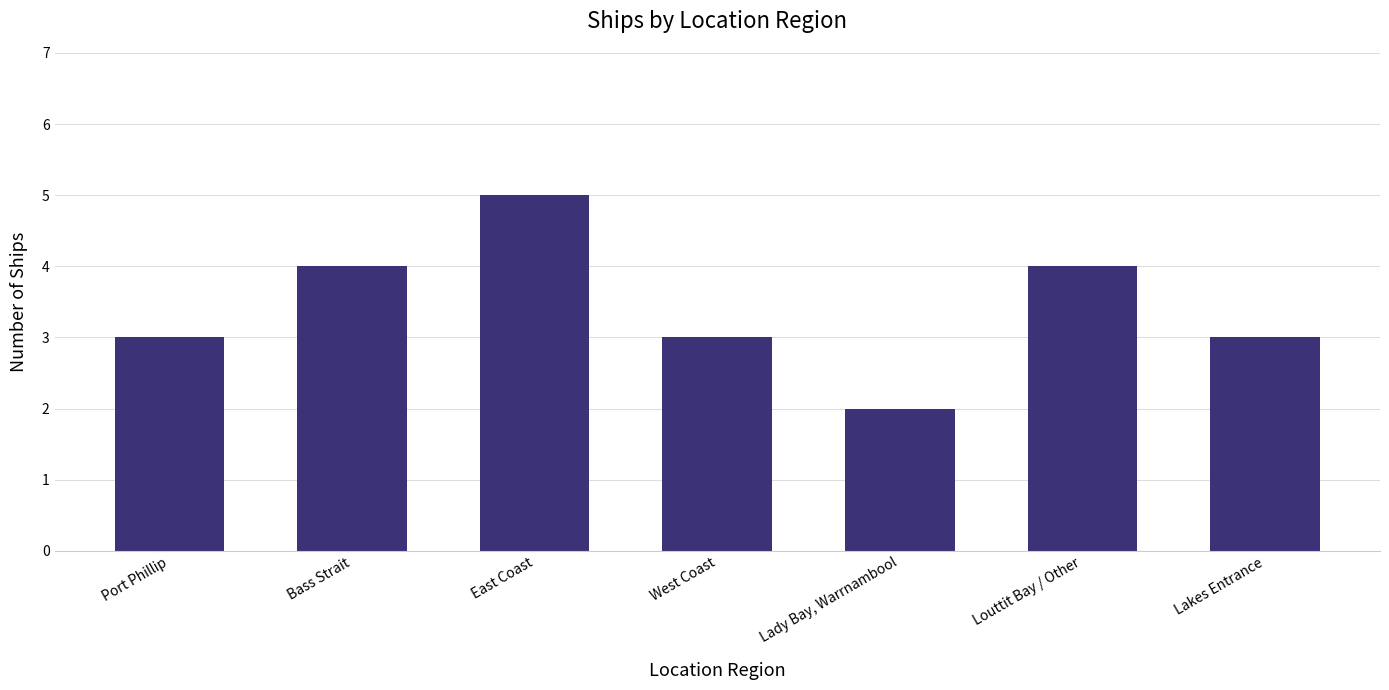

Reading left to right, list all the values displayed in this chart.

Port Phillip=3	Bass Strait=4	East Coast=5	West Coast=3	Lady Bay, Warrnambool=2	Louttit Bay / Other=4	Lakes Entrance=3